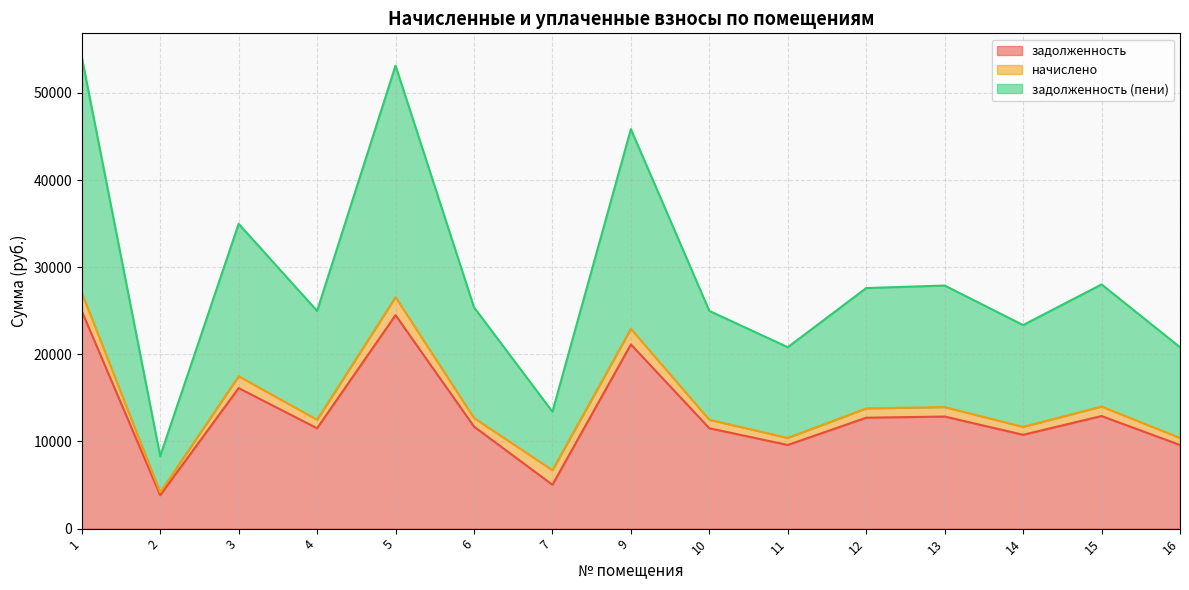

True or false: задолженность and задолженность (пени) cross at least once.

False